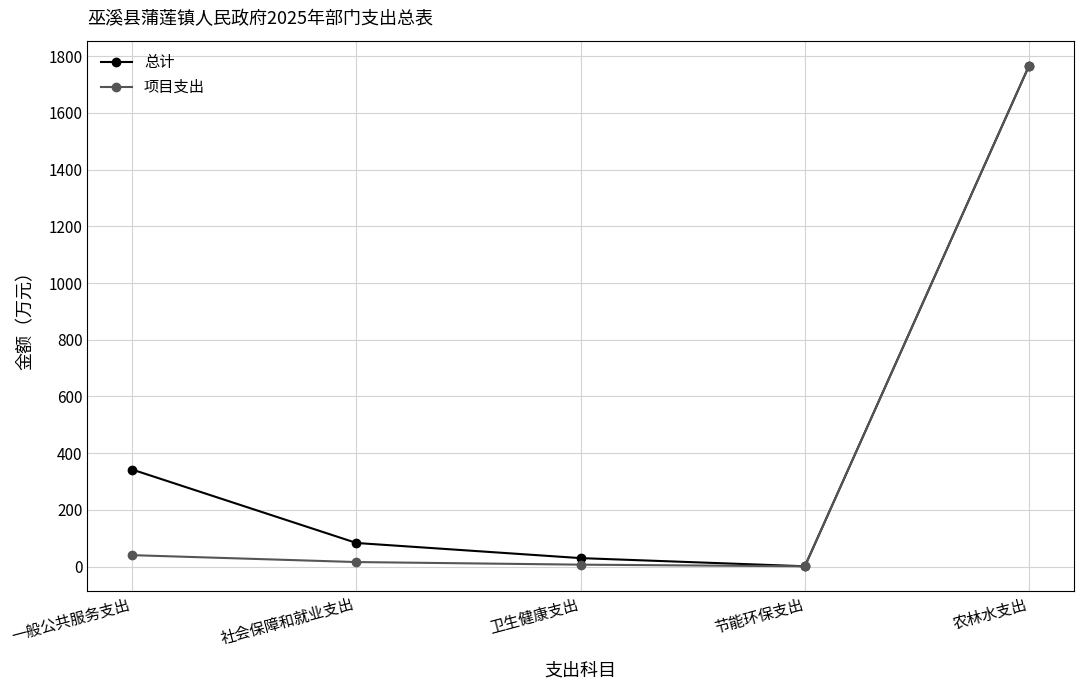

Rank the series by their average value, from highest to lowest.

总计, 项目支出